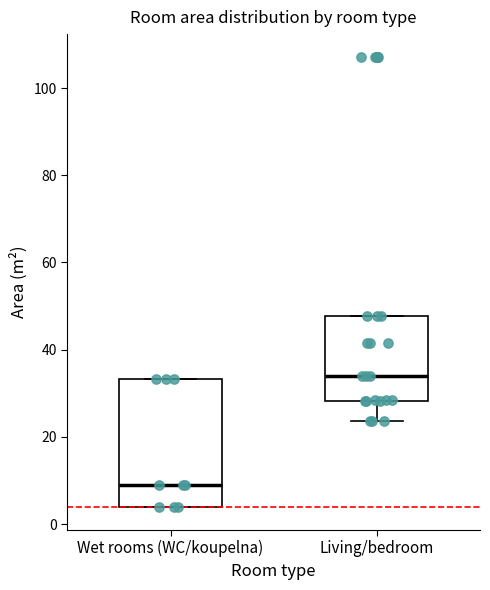

Where does the median line of the box for Living/bedroom sit on the y-axis? The values are not printed on the chart, so give them approximately, as read against the axis.

34